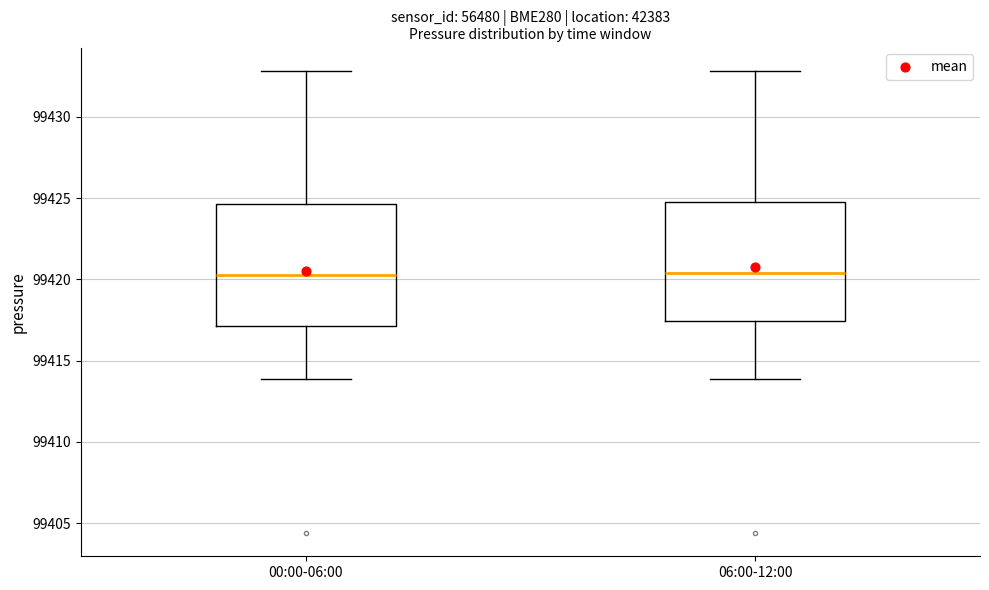

Reading left to right, transcribe this box plot: for each box, give where its median line is, the range the box spans, and where its two whiskers end, as read against the y-axis. The values are not printed on the chart, so give them approximately, as read against the axis.

00:00-06:00: median 99420.5, box 99417.0 to 99424.5, whiskers 99414.0 to 99433.0
06:00-12:00: median 99420.5, box 99417.5 to 99425.0, whiskers 99414.0 to 99433.0